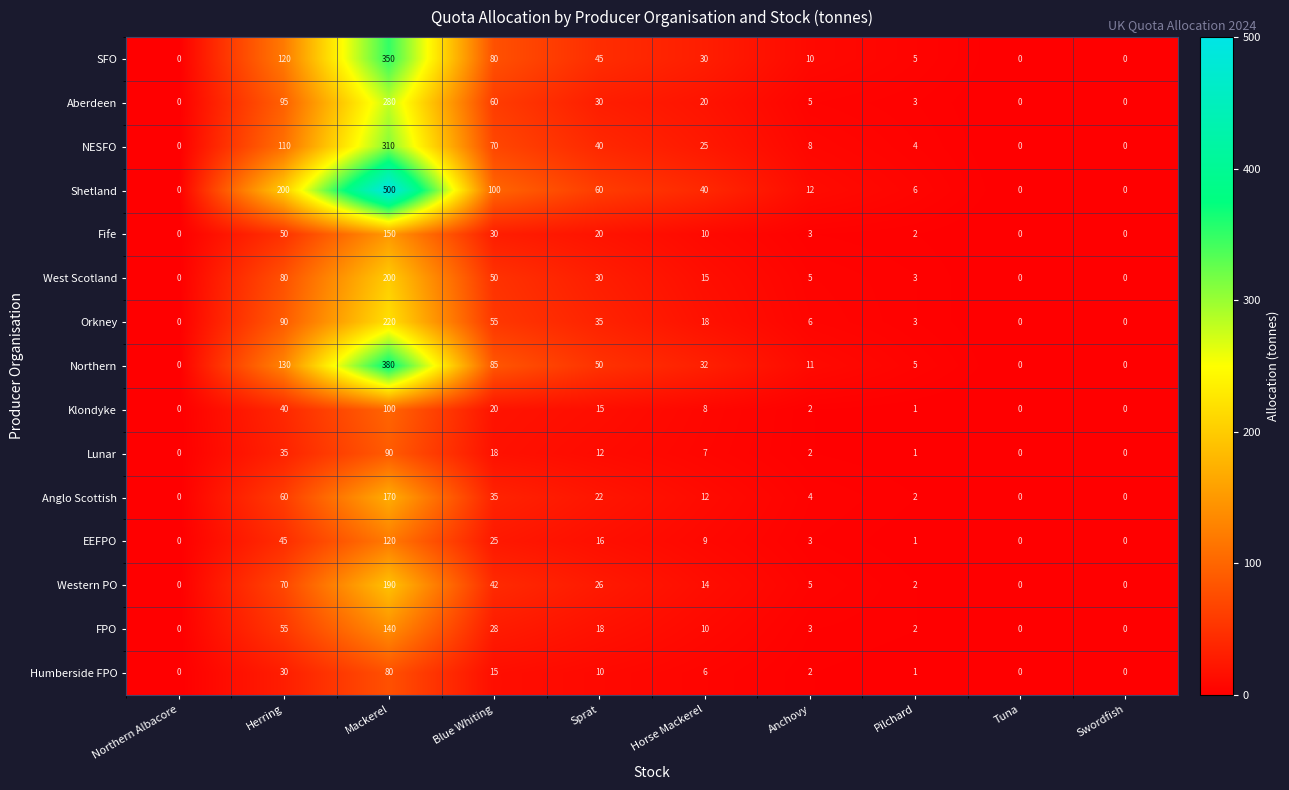

What is the maximum value shown in the chart?

500